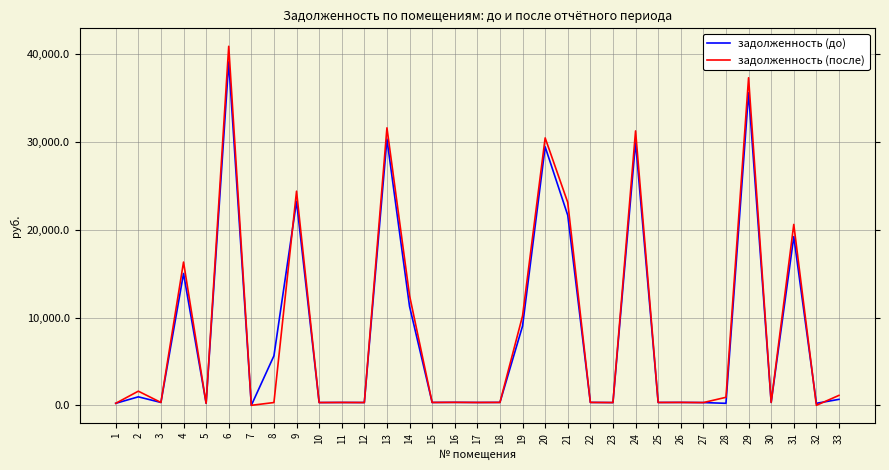

What is the sum of all задолженность (до) values?

276756.1